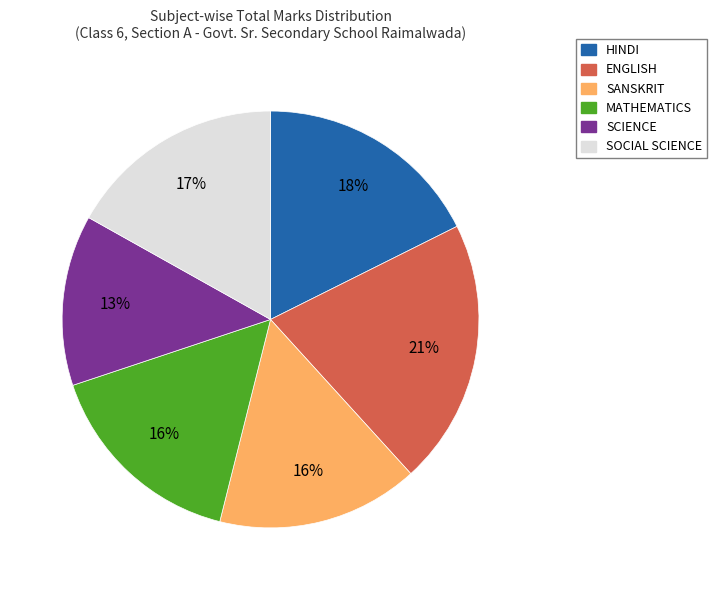

Does SCIENCE account for over 50% of the chart?

No